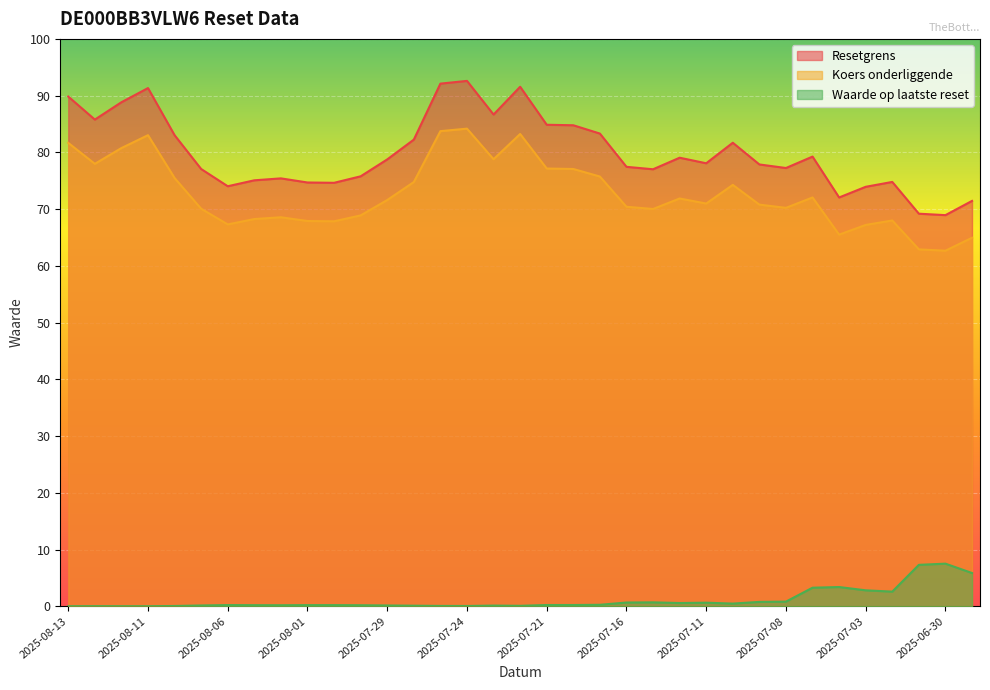

What are all the series names shown in the legend?

Resetgrens, Koers onderliggende, Waarde op laatste reset